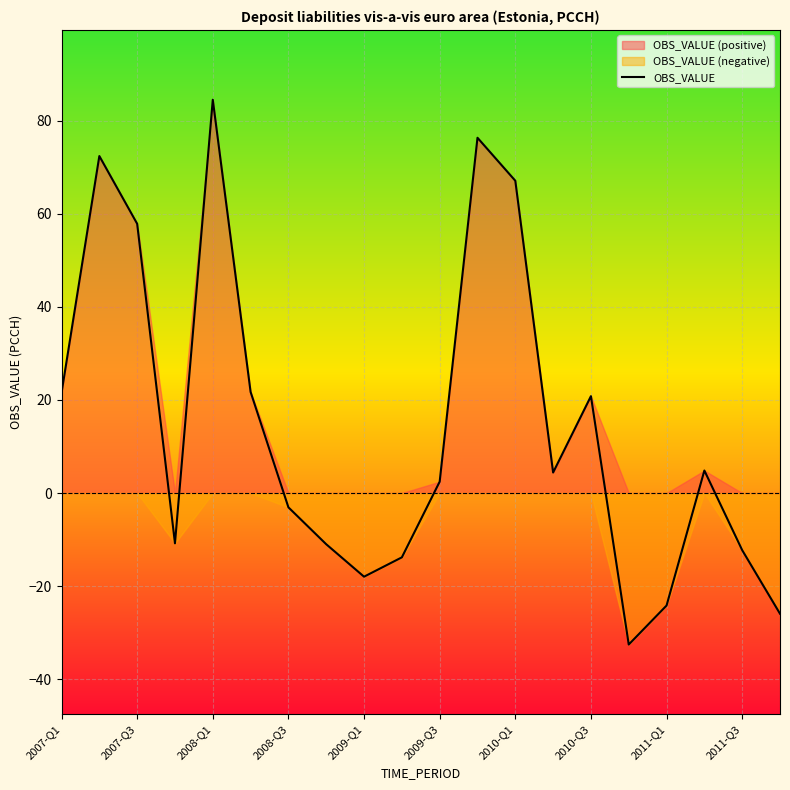

What is the average value?

14.1